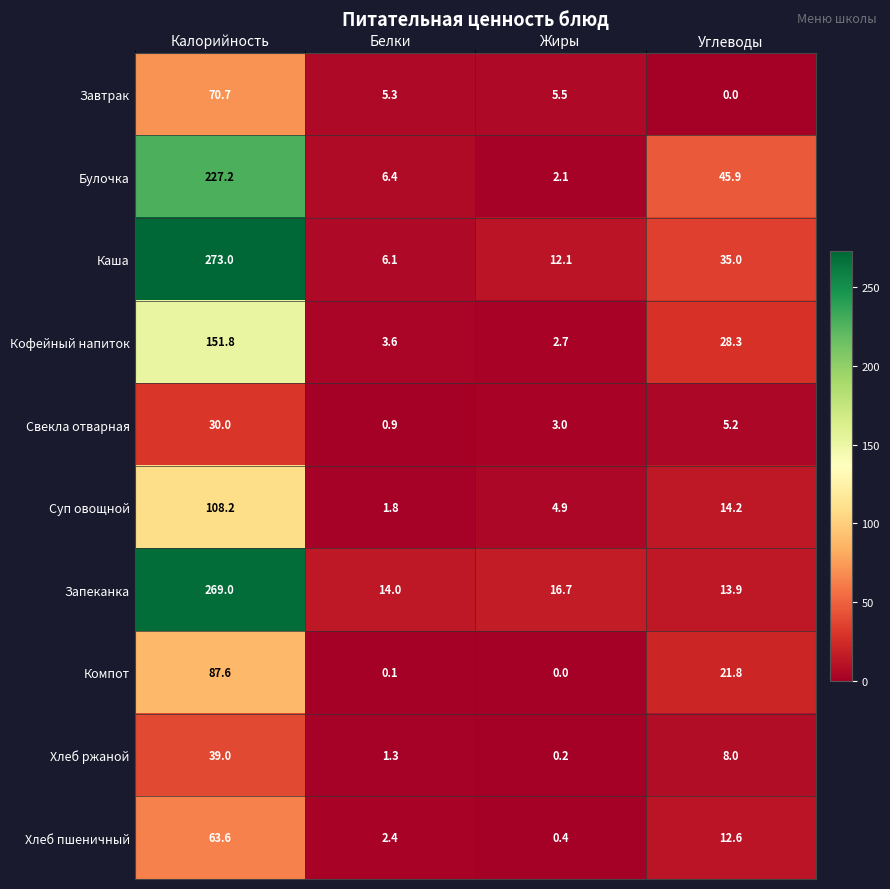

Which category has the lowest value in the Хлеб пшеничный series?

Жиры